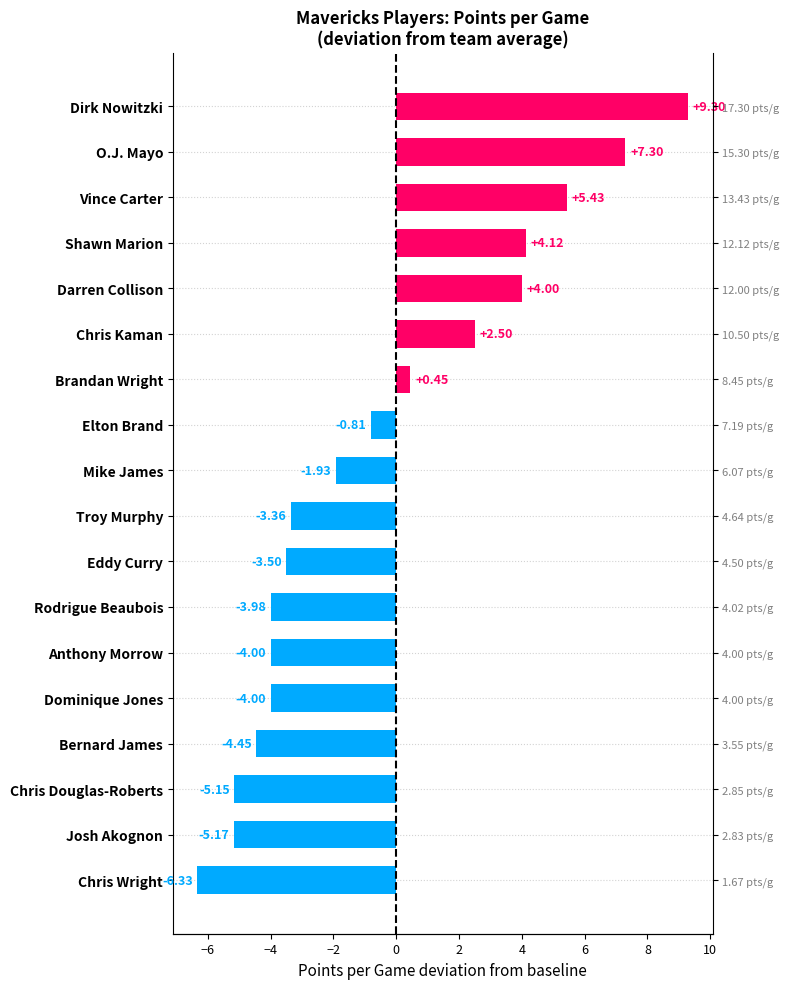

How many distinct data groups are displayed?

1